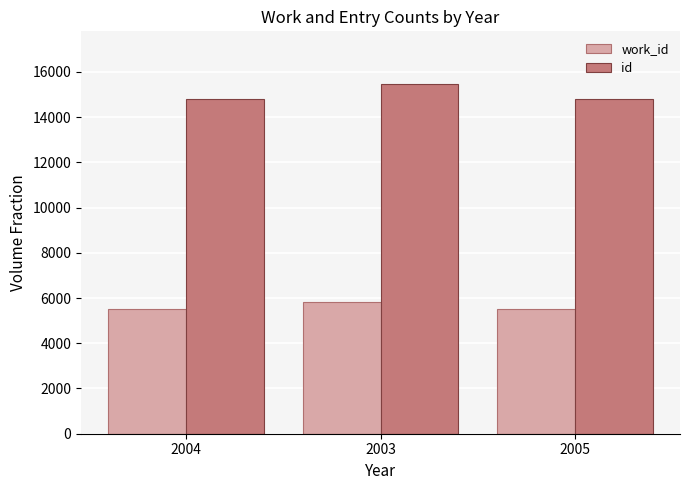

What is the minimum value for work_id?

5532